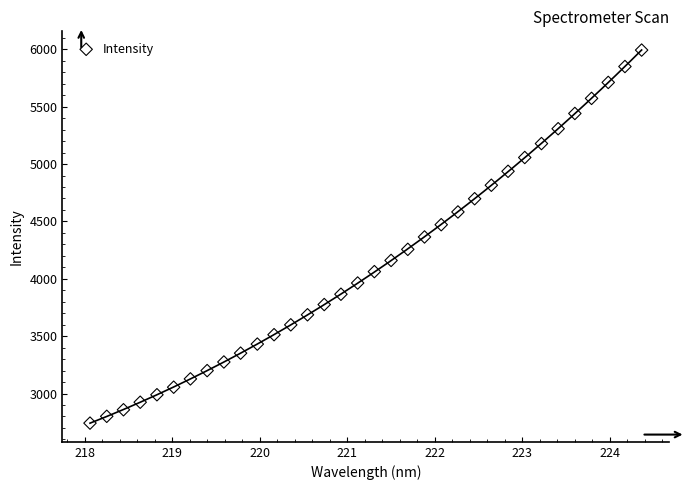

What is the range of X values (max minus min)?

6.3